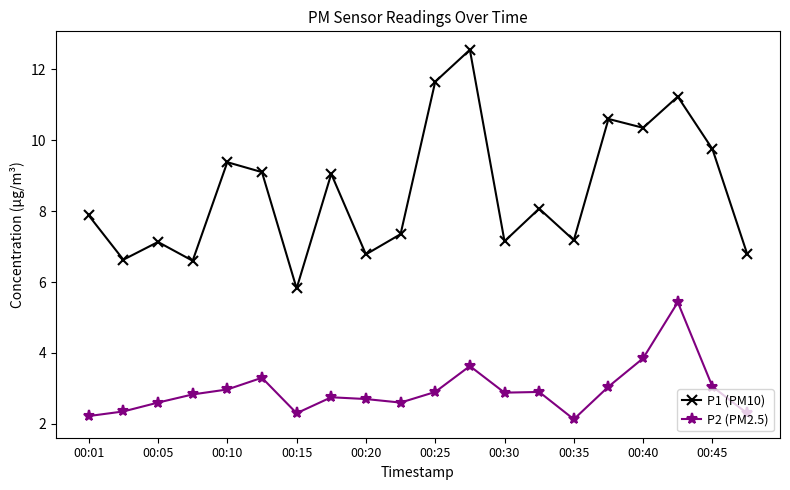

At how many categories does at least one series exceed 8?

10